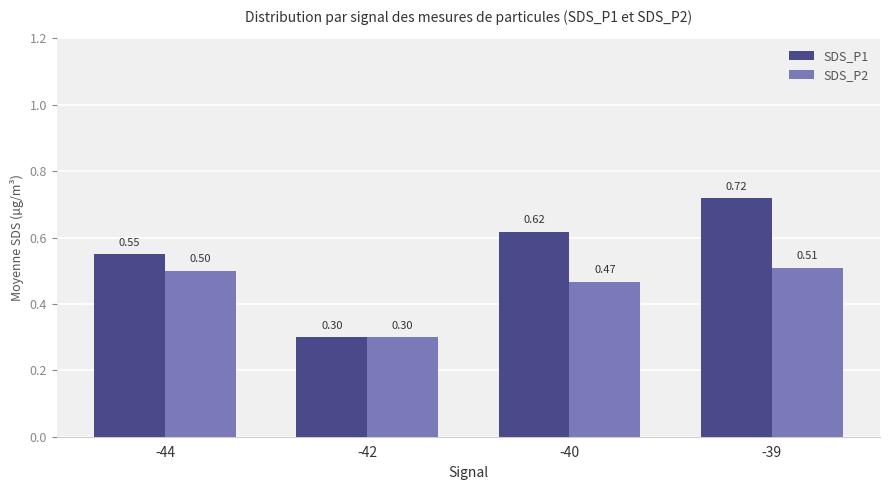

Rank the series at -44 from highest to lowest value.

SDS_P1, SDS_P2